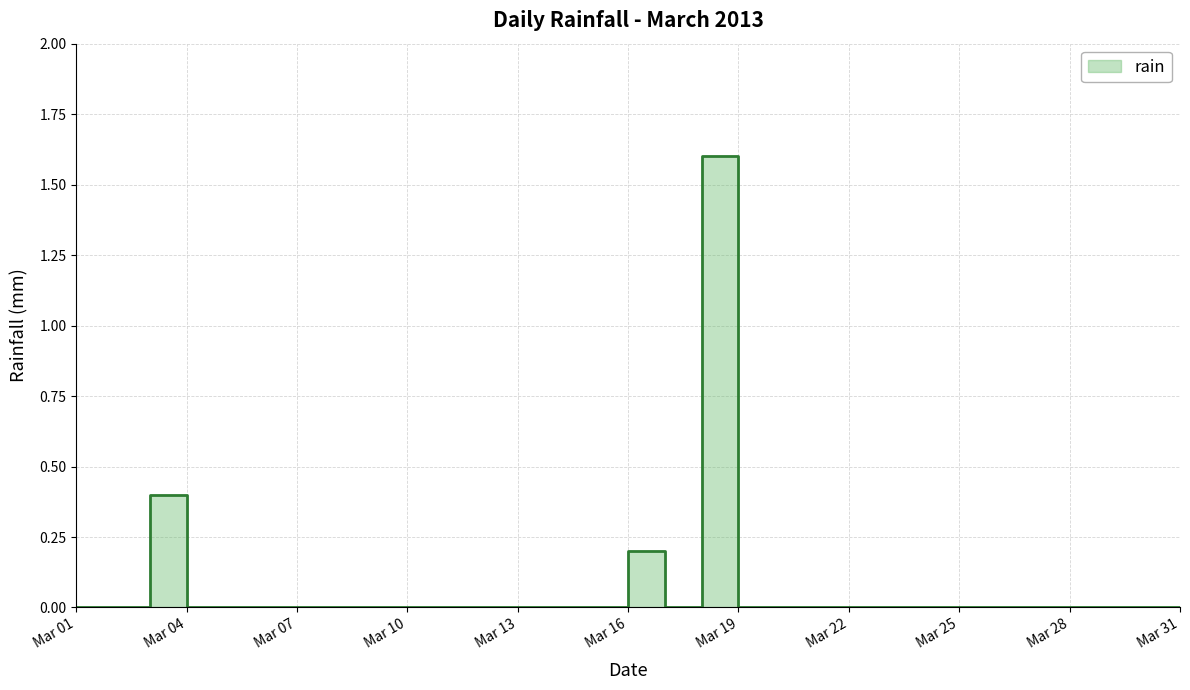

How many lines are shown in the chart?

1